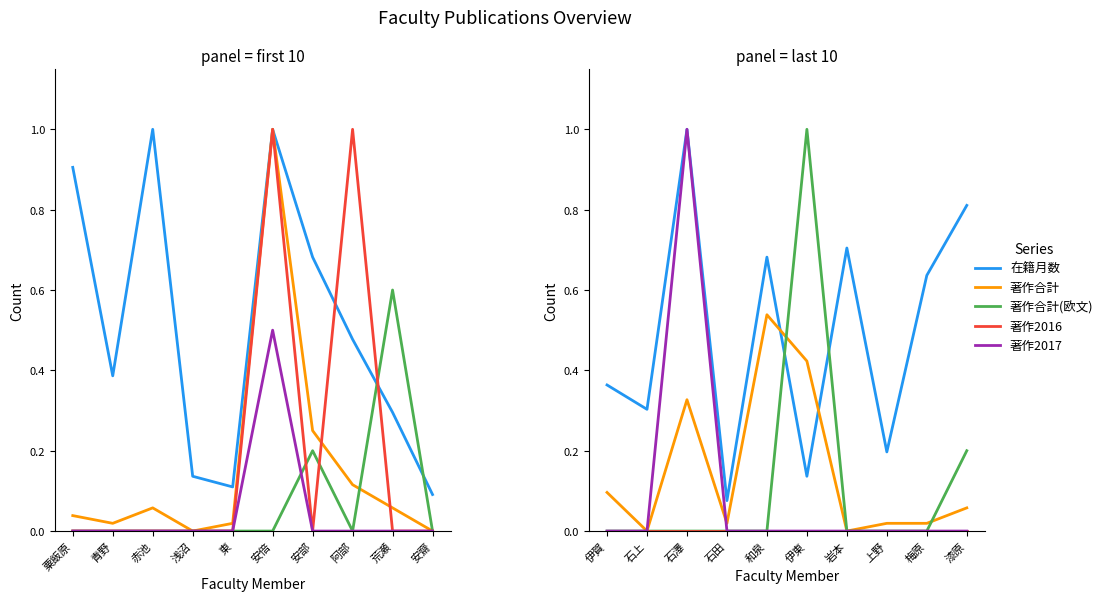

How many times do 著作合計 and 著作2017 cross each other?

1